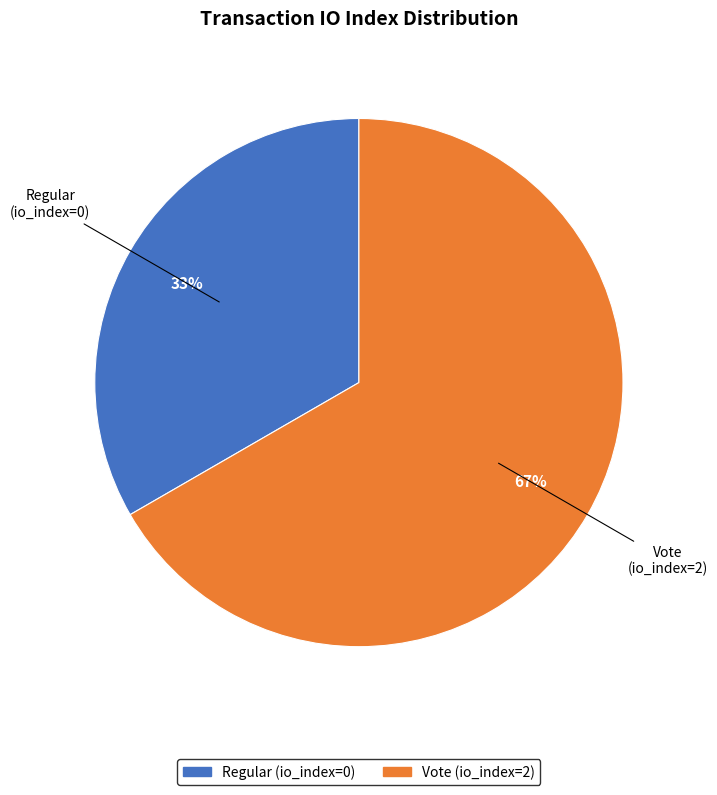

Rank the categories by value from highest to lowest.

Vote (io_index=2), Regular (io_index=0)